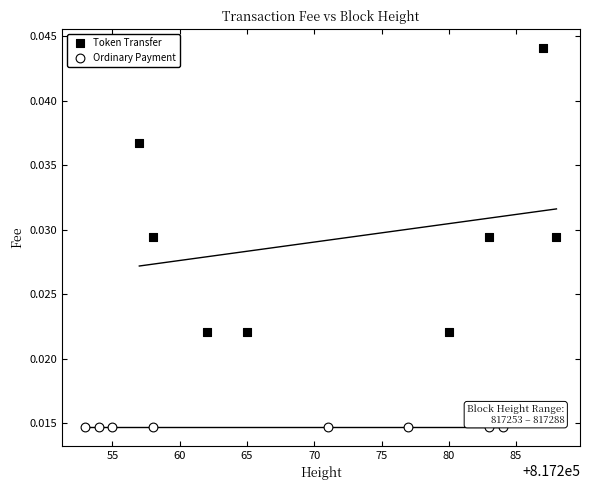

Which series reaches the minimum Y coordinate?

Ordinary Payment